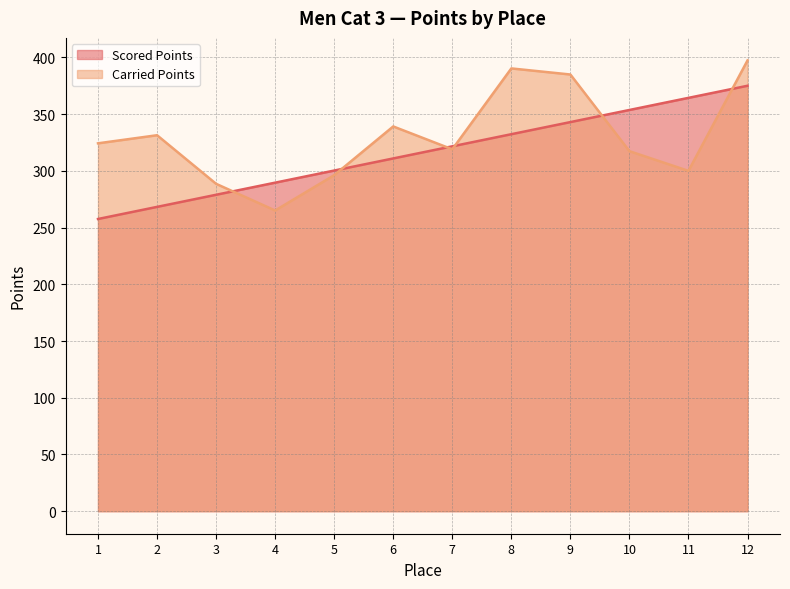

What is the maximum value for Carried Points?

397.4